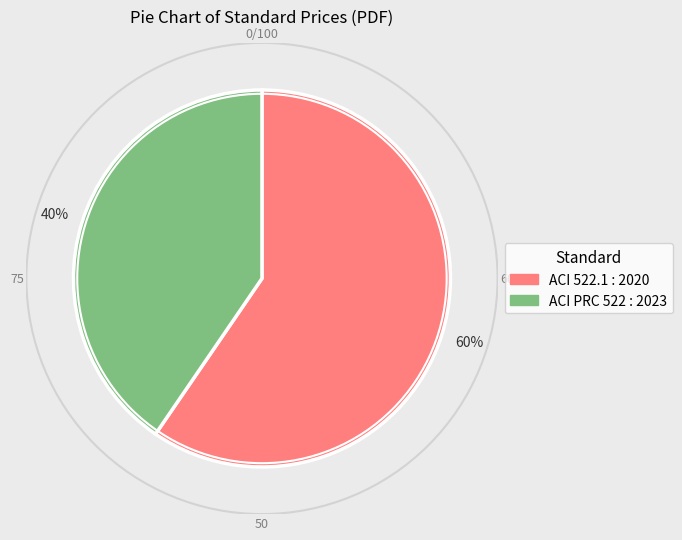

Rank the categories by value from highest to lowest.

ACI 522.1 : 2020, ACI PRC 522 : 2023